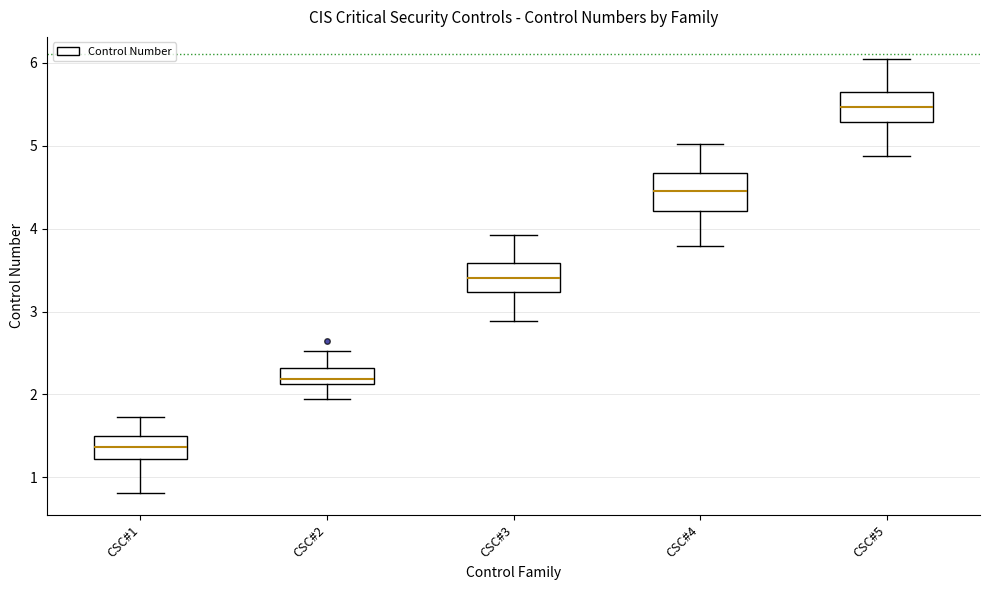

Where does the lower whisker of the box for CSC#1 end on the y-axis? The values are not printed on the chart, so give them approximately, as read against the axis.

0.8